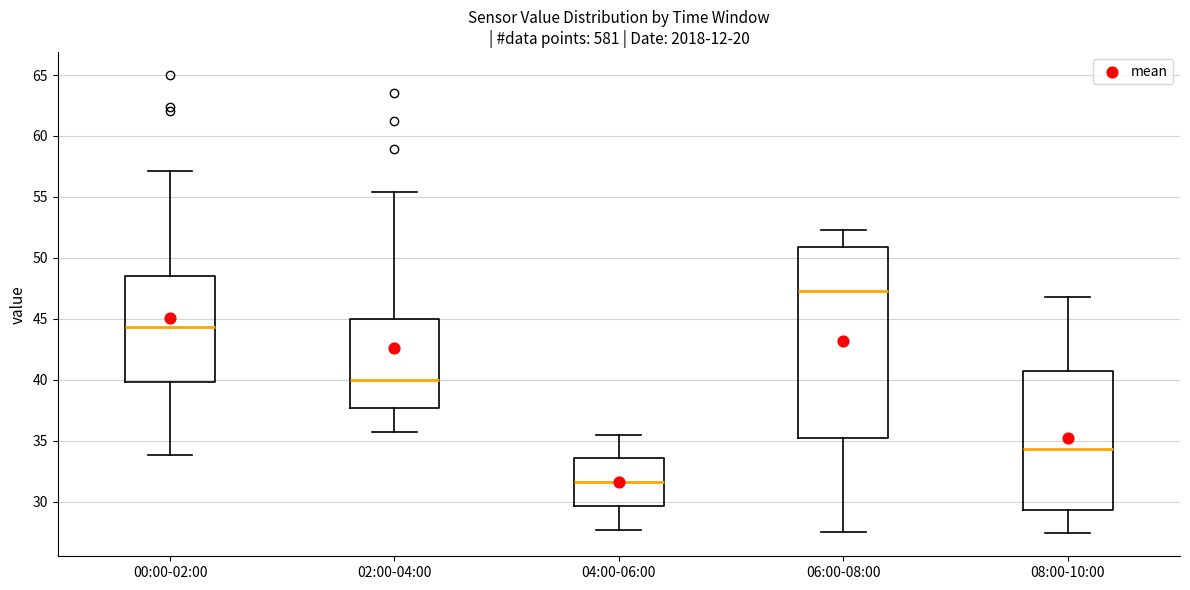

Which box is the tallest, from its lower edge to its upper edge?

06:00-08:00